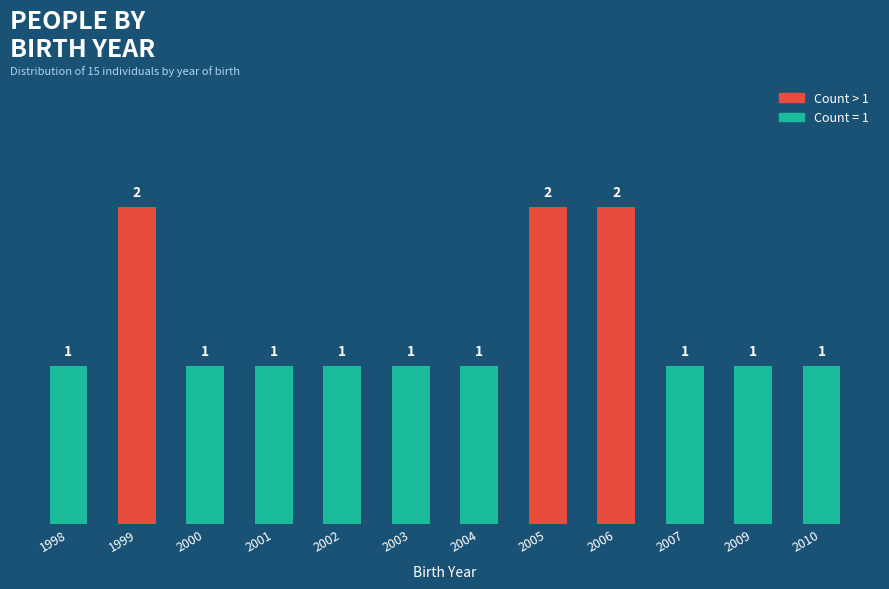

What is the value of the 4th bar from the left?

1